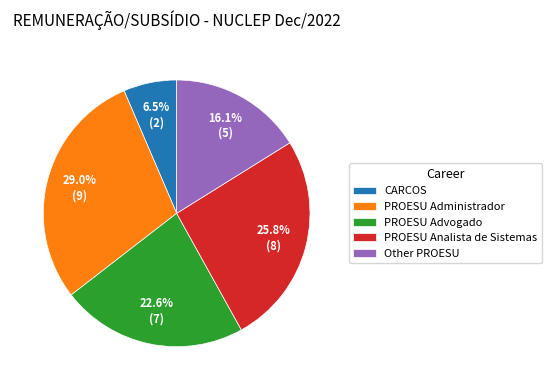

Rank the categories by value from highest to lowest.

PROESU Administrador, PROESU Analista de Sistemas, PROESU Advogado, Other PROESU, CARCOS